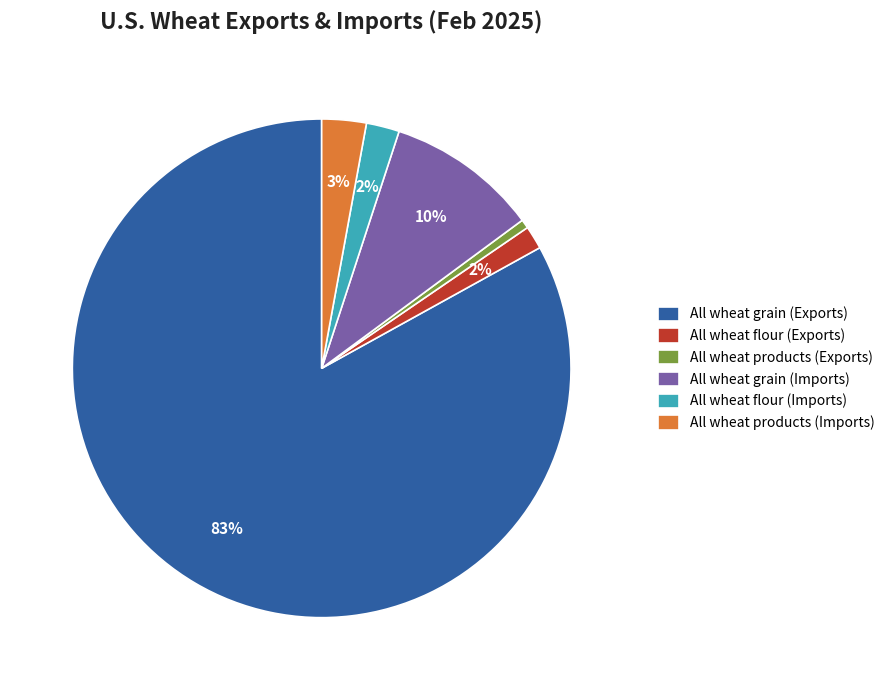

Which slice represents more than half of the pie?

All wheat grain (Exports)